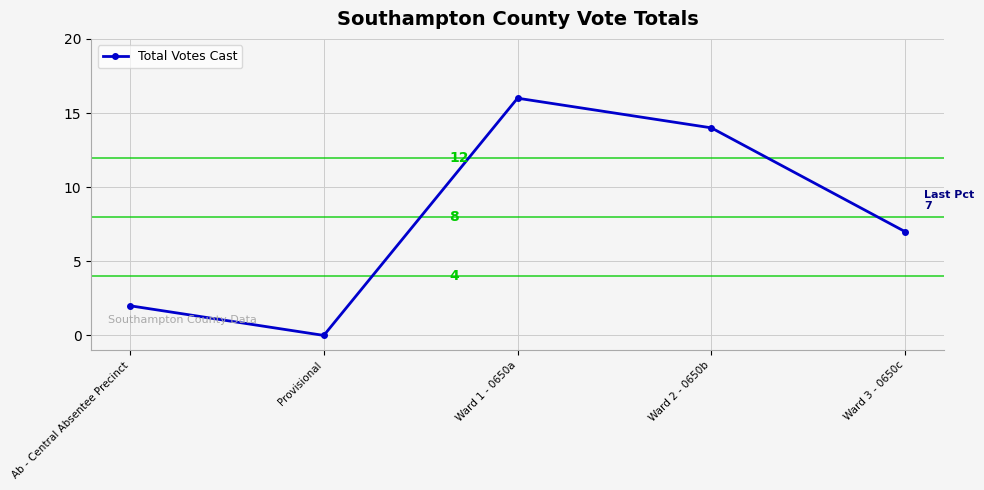

What position from the right is Ward 2 - 0650b?

2